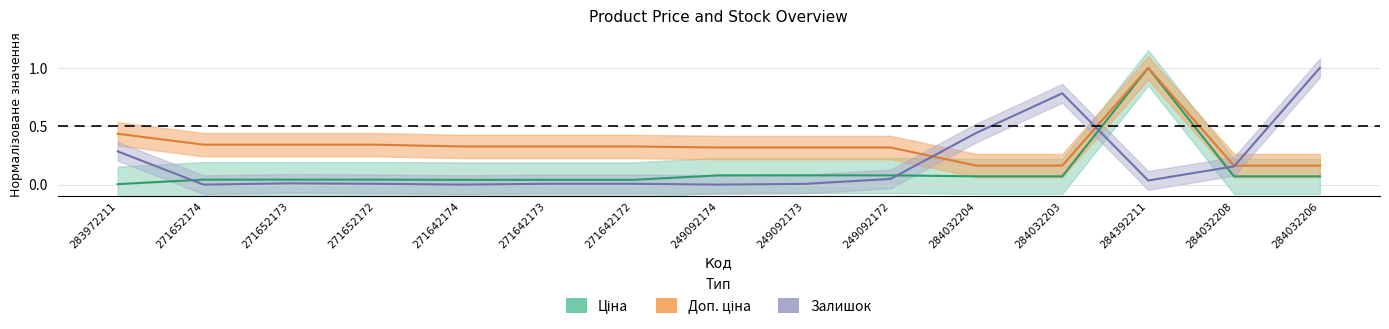

True or false: Доп. ціна has more than 1 points higher than both neighbors.

False